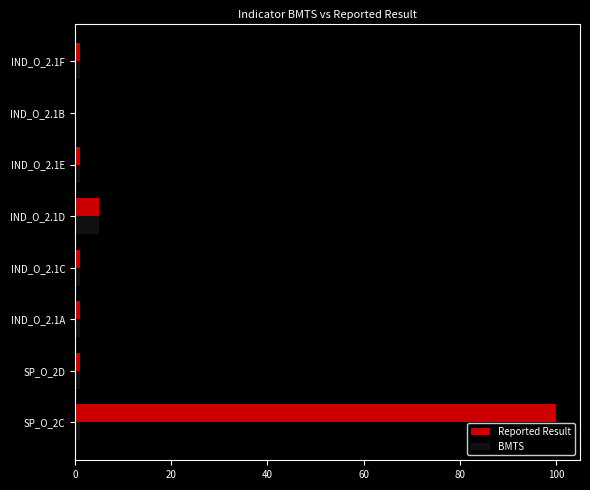

Which series has the largest total across all categories?

Reported Result